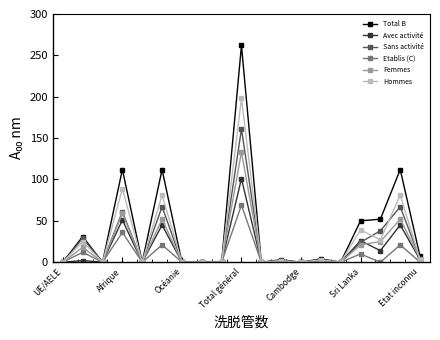

What is the maximum value for Sans activité?

161